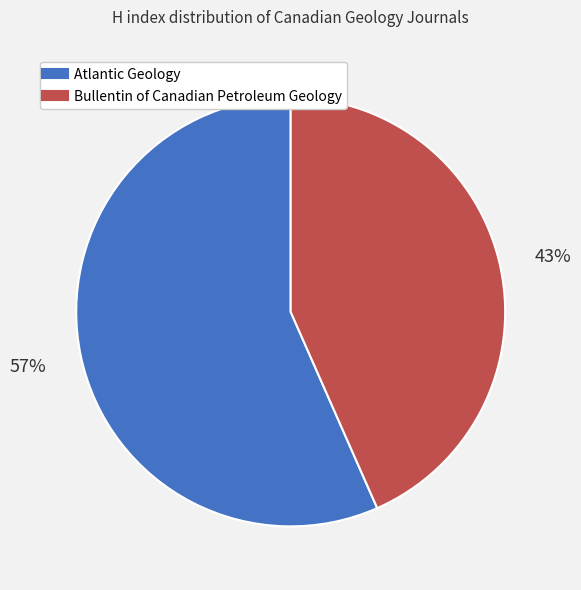

Is Bullentin of Canadian Petroleum Geology the majority of the pie?

No